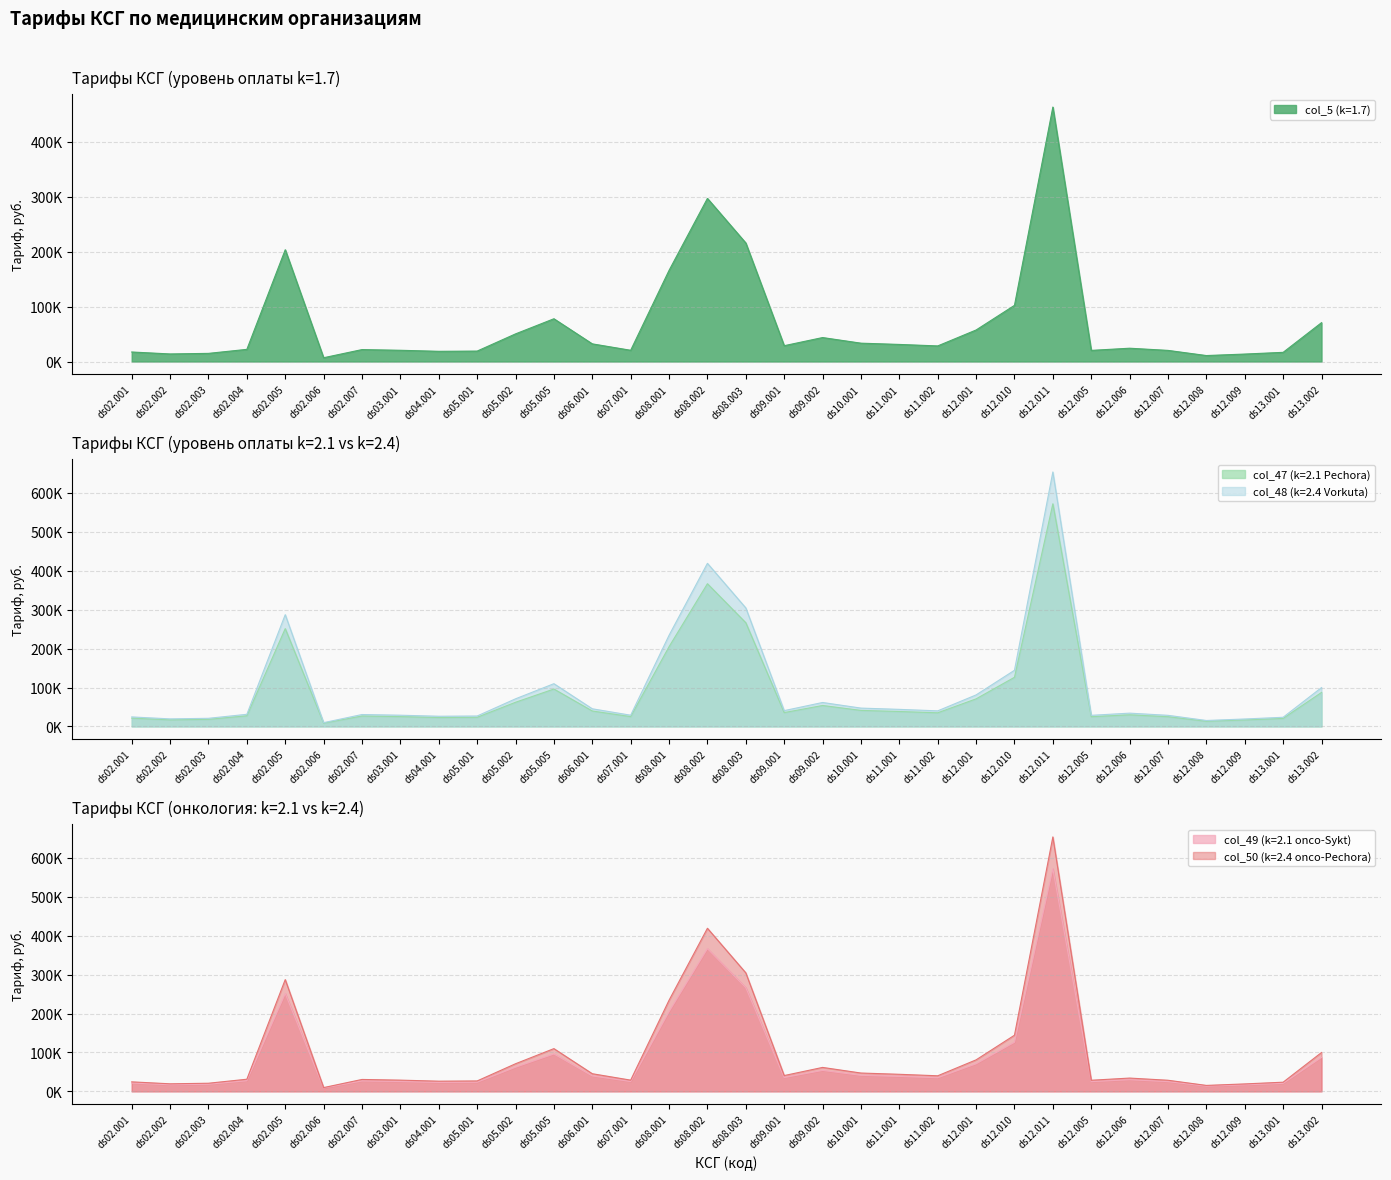

The value of col_49 (k=2.1 onco-Sykt) at ds12.001 is 119753.0. True or false?

False